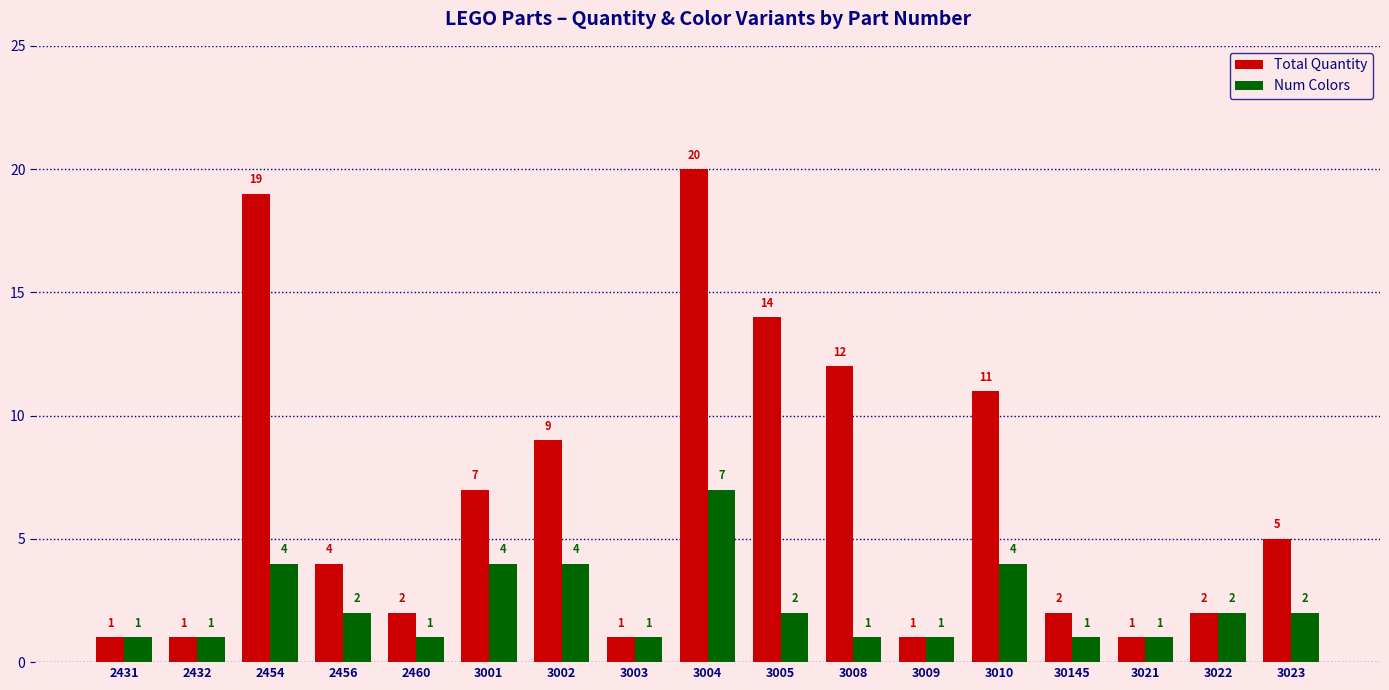

How many bars are there in each group?

2